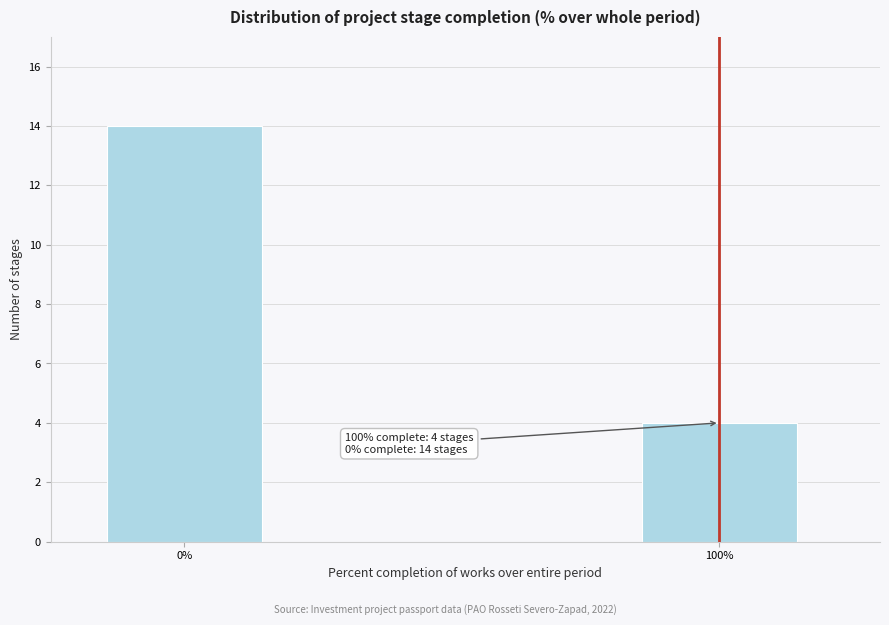

Reading right to left, extract all data points from this chart.

100%=4	0%=14